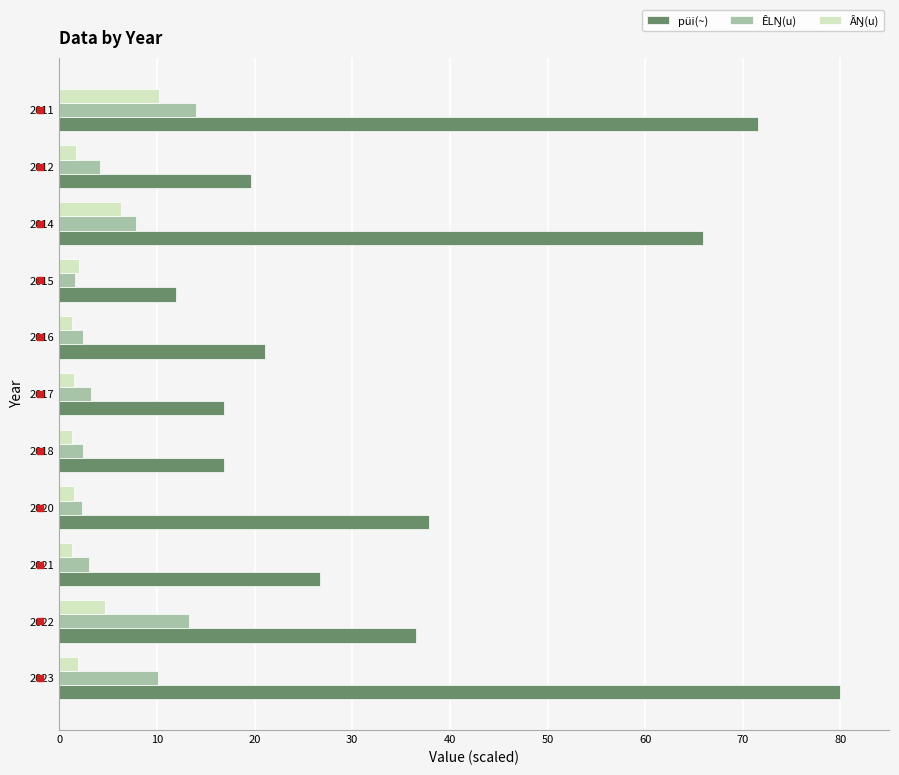

What is the sum of all püi(~) values?

404.9